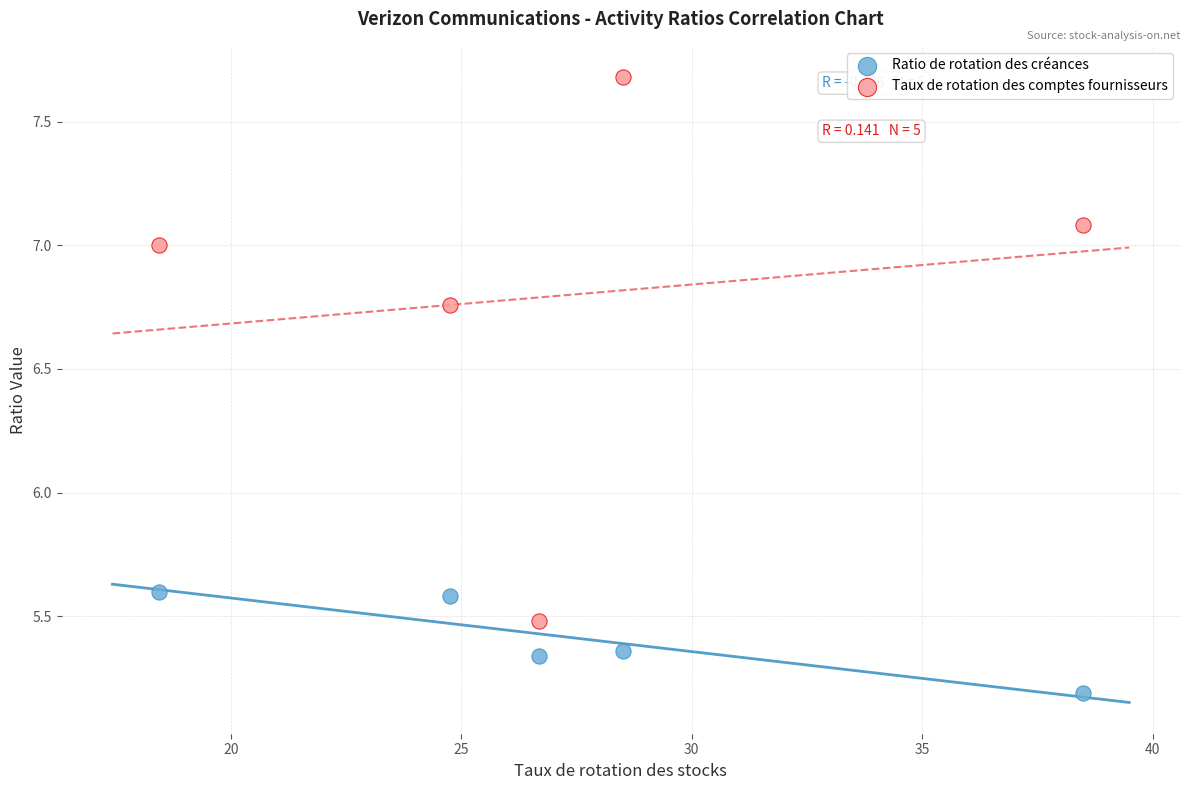

Which series contains the lowest Y value?

Ratio de rotation des créances